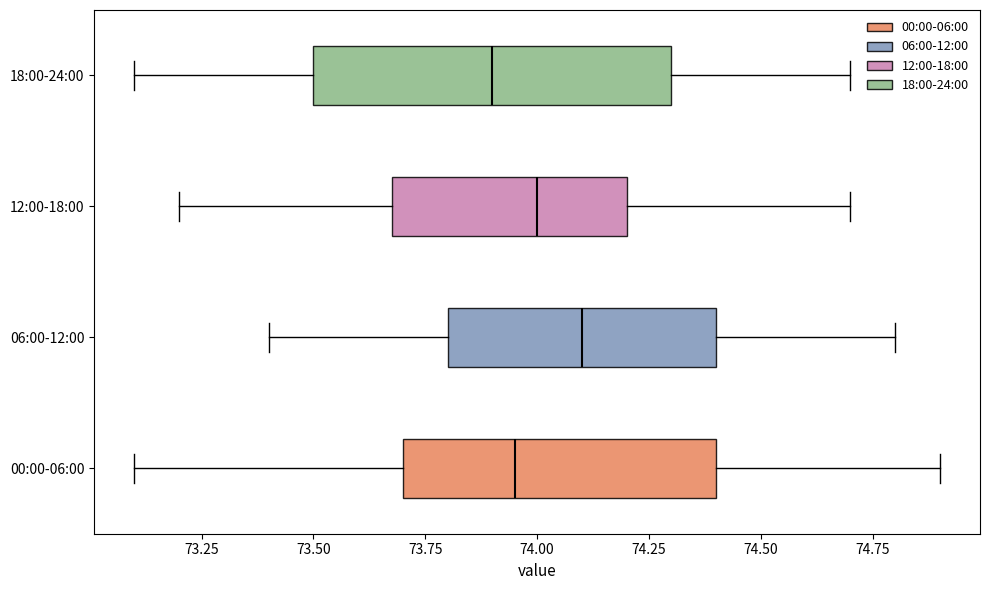

Reading bottom to top, read every box against the x-axis: the position of its median line, the range the box covers, and the ends of its whiskers. The values are not printed on the chart, so give them approximately, as read against the axis.

00:00-06:00: median 73.95, box 73.70 to 74.40, whiskers 73.10 to 74.90
06:00-12:00: median 74.10, box 73.80 to 74.40, whiskers 73.40 to 74.80
12:00-18:00: median 74.00, box 73.70 to 74.20, whiskers 73.20 to 74.70
18:00-24:00: median 73.90, box 73.50 to 74.30, whiskers 73.10 to 74.70